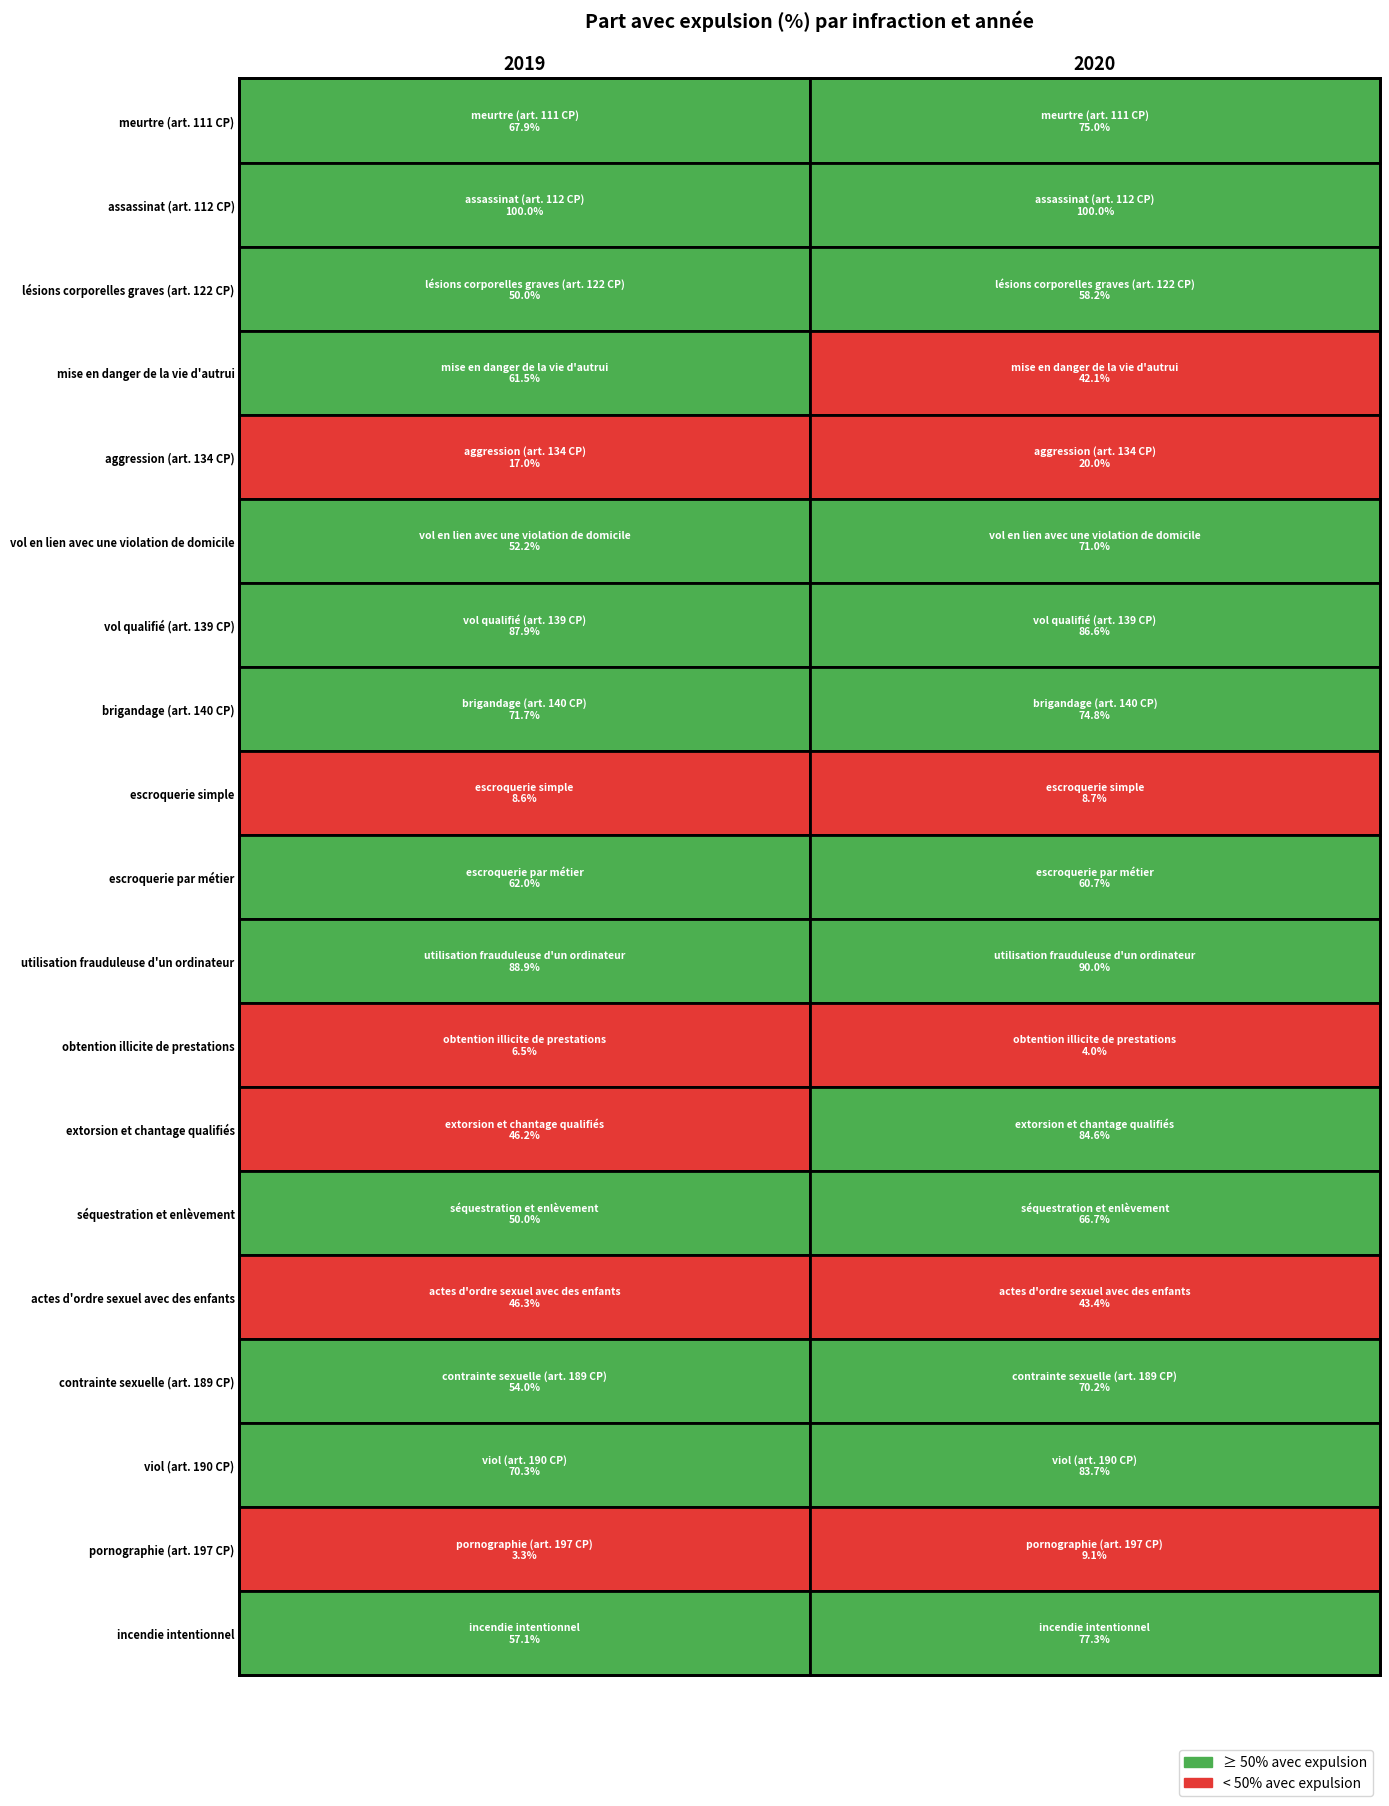

Between 2019 and 2020, which series saw the biggest shift?

extorsion et chantage qualifiés